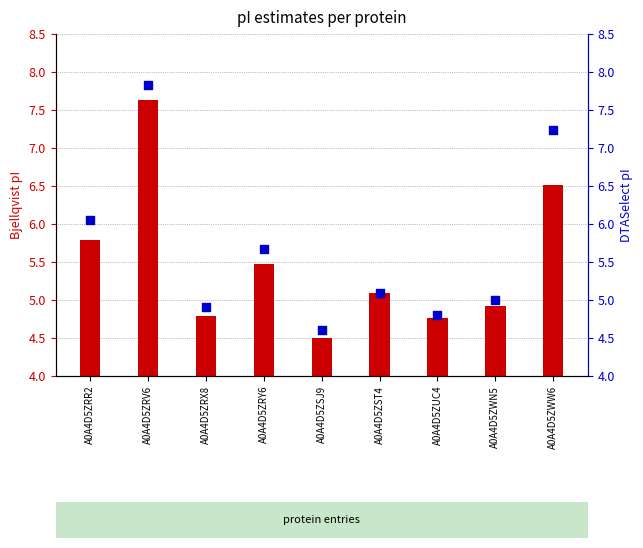

What is the total value across all series at A0A4D5ZRV6?

15.5